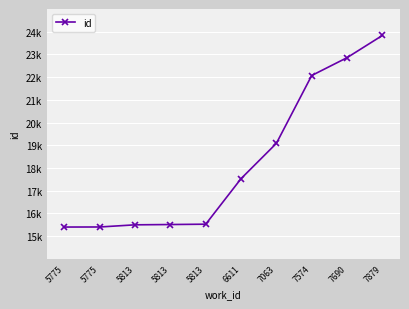

Does the chart have visible grid lines?

Yes